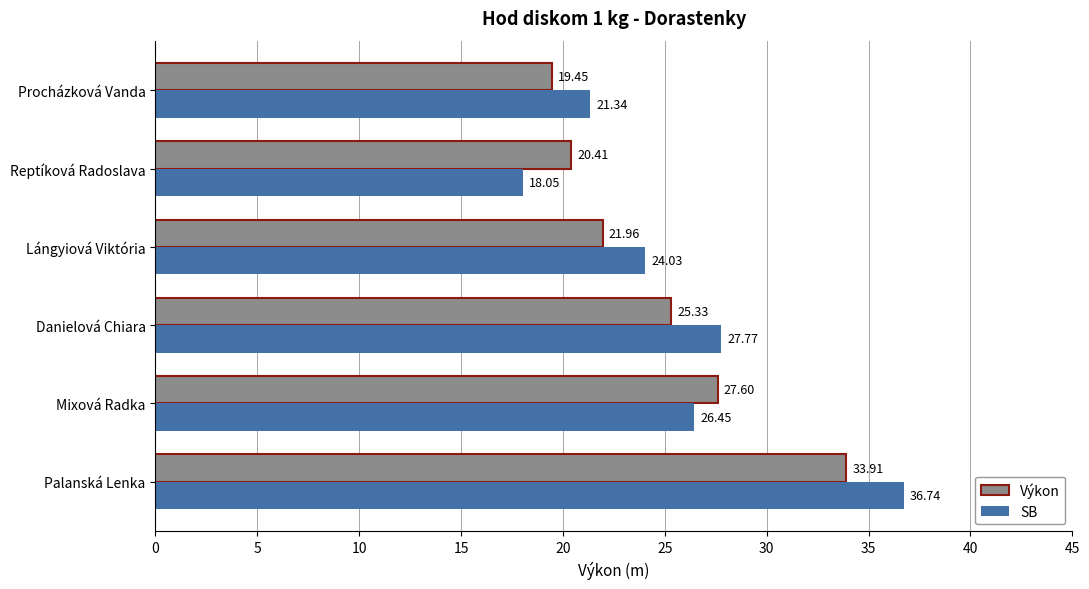

At which label is Výkon closest to 26?

Danielová Chiara